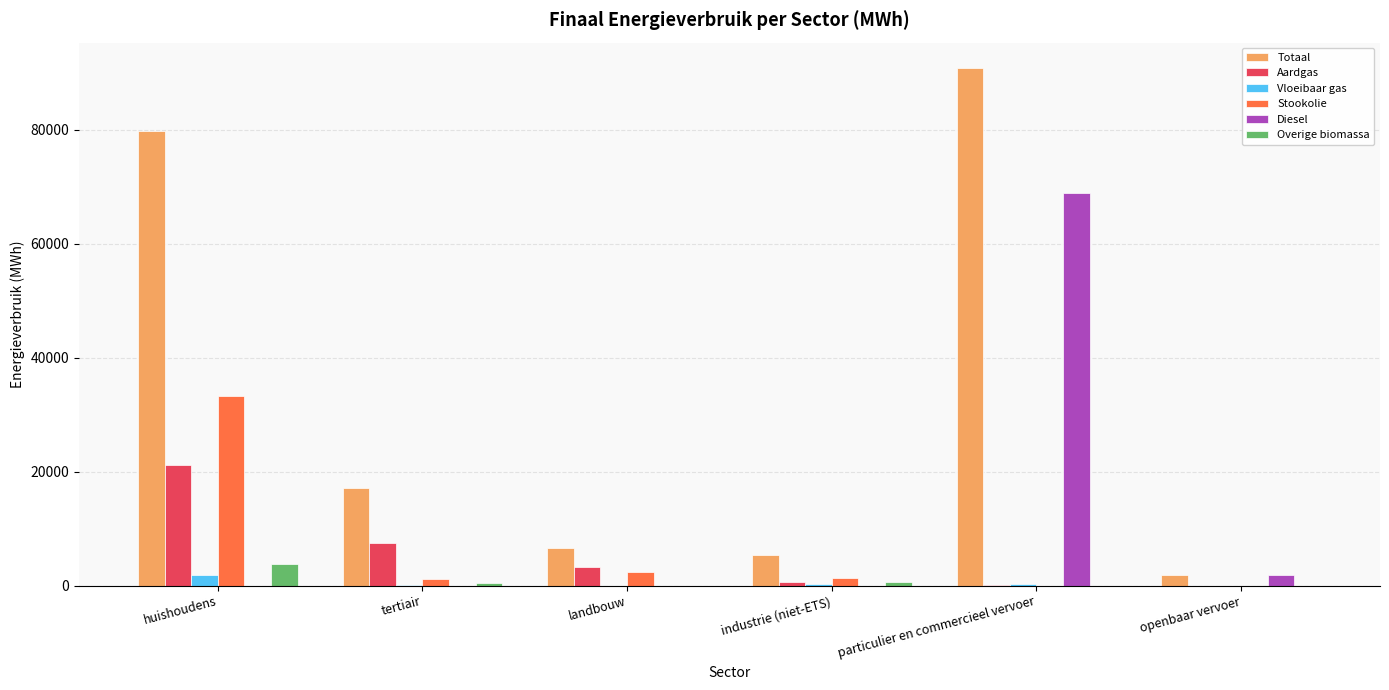

What is the greatest value displayed?

90719.2